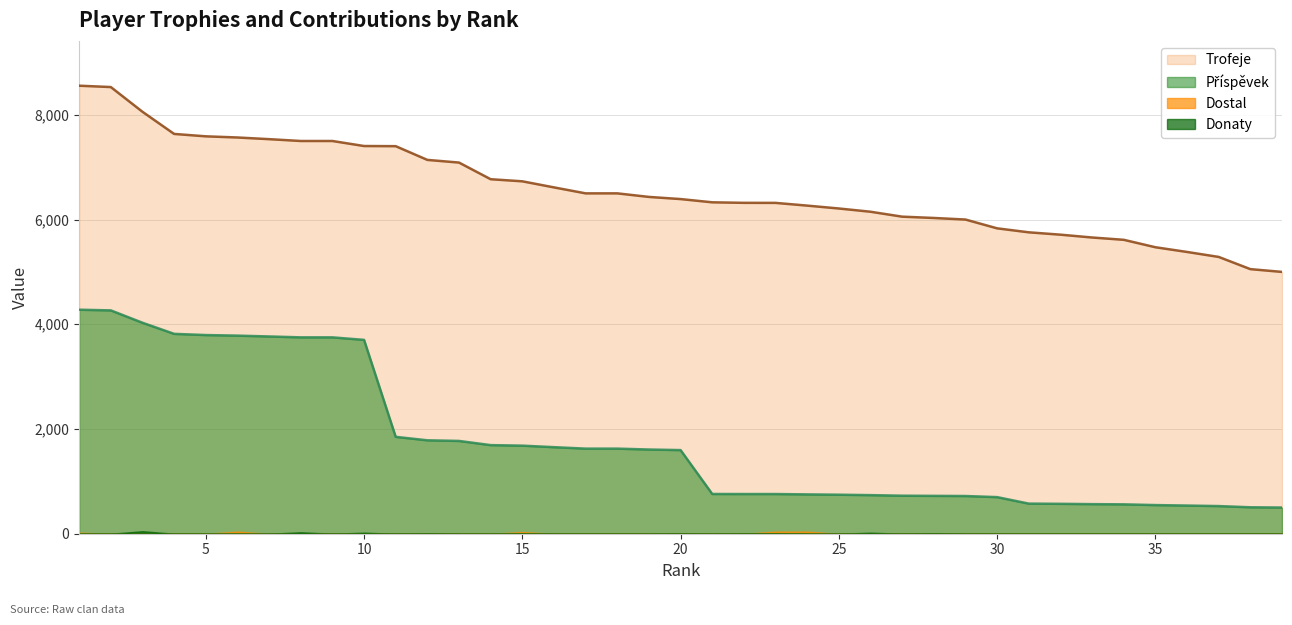

What is the value of the Trofeje point at the 17th from the left?

6500